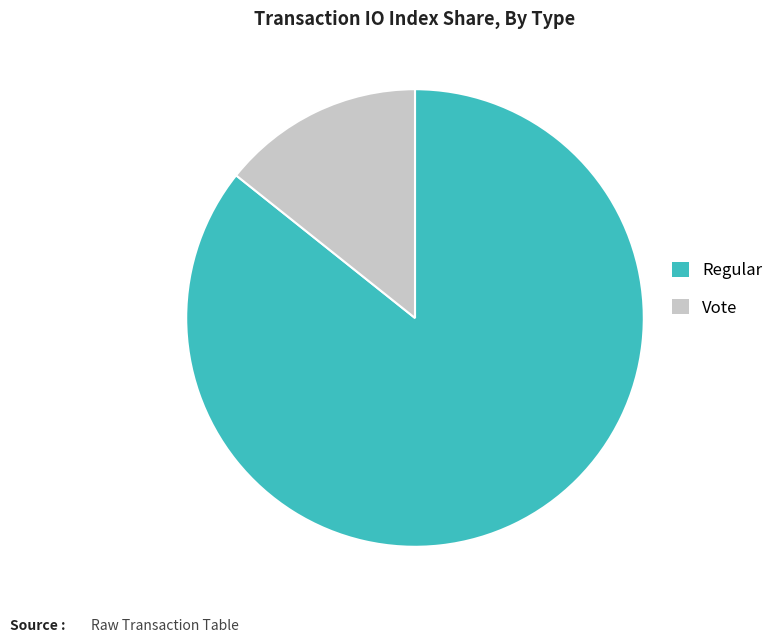

Rank the categories by value from highest to lowest.

Regular, Vote